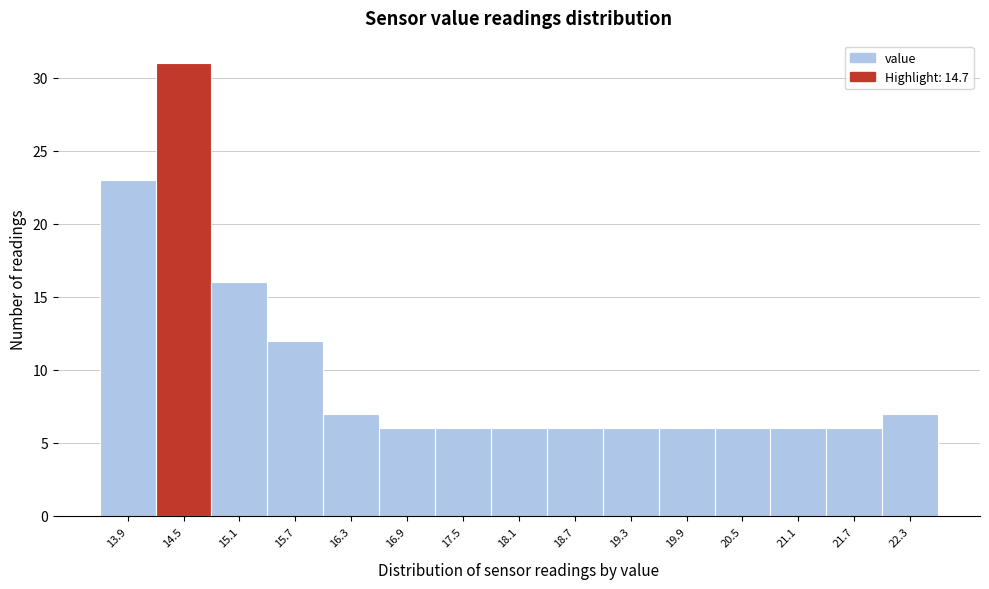

Reading left to right, what are all the values shown in this chart?

13.9=23	14.5=31	15.1=16	15.7=12	16.3=7	16.9=6	17.5=6	18.1=6	18.7=6	19.3=6	19.9=6	20.5=6	21.1=6	21.7=6	22.3=7